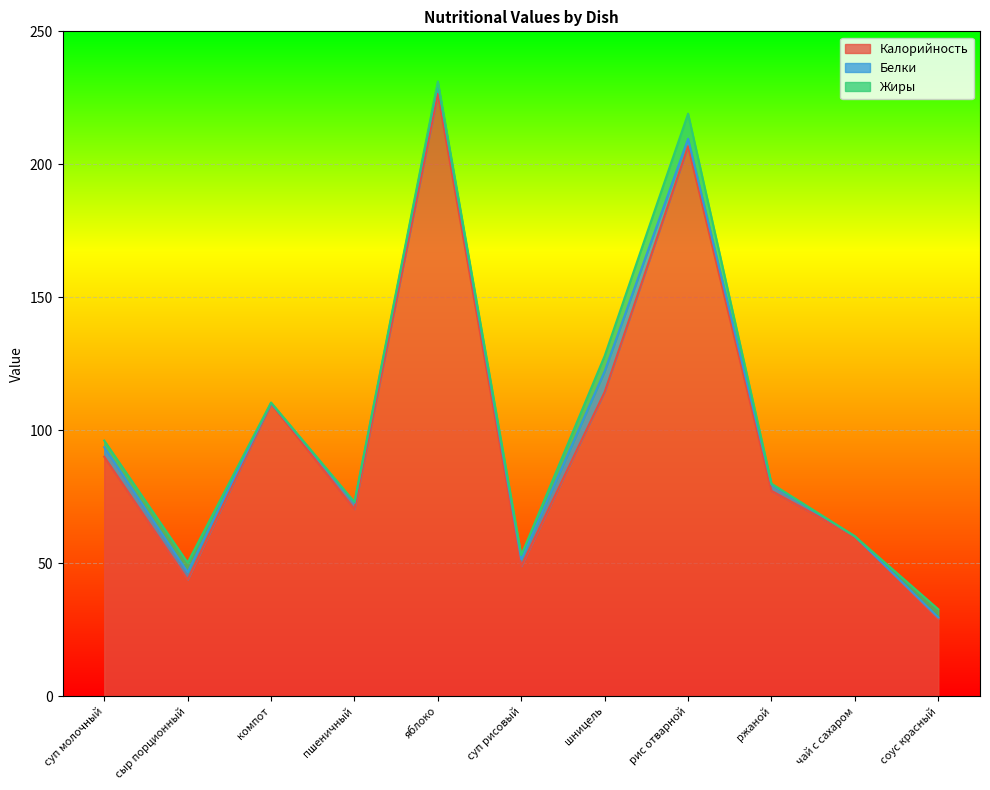

Between чай с сахаром and соус красный основной, which series saw the biggest shift?

Калорийность